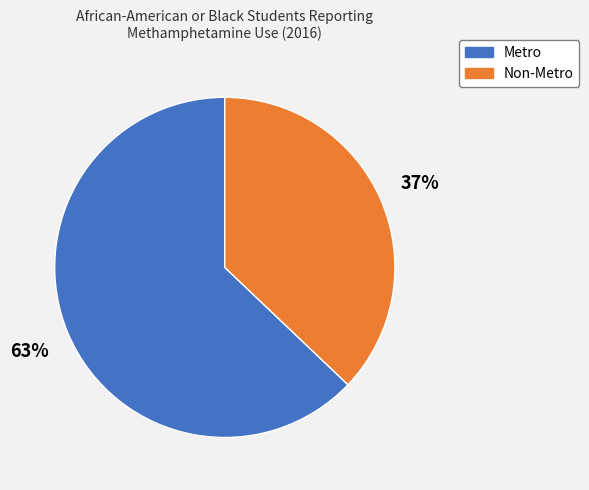

Is the sum of Metro and Non-Metro greater than half?

Yes